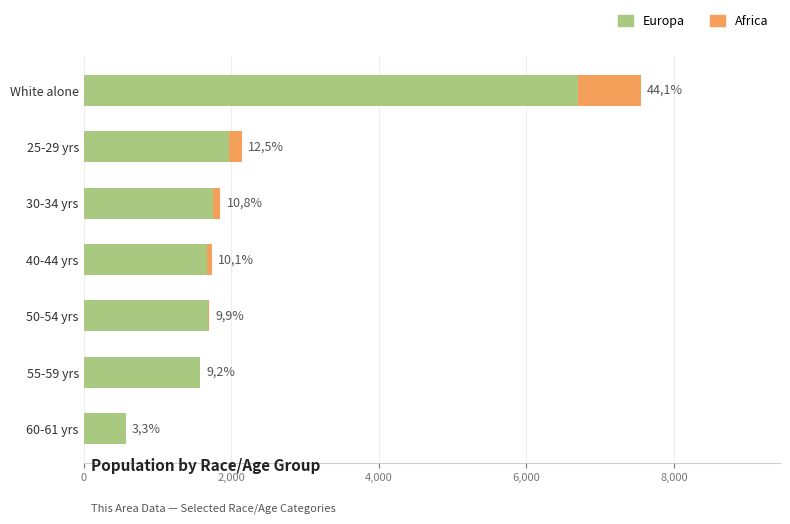

What is the value of the Africa bar at the 3rd from the left?

94